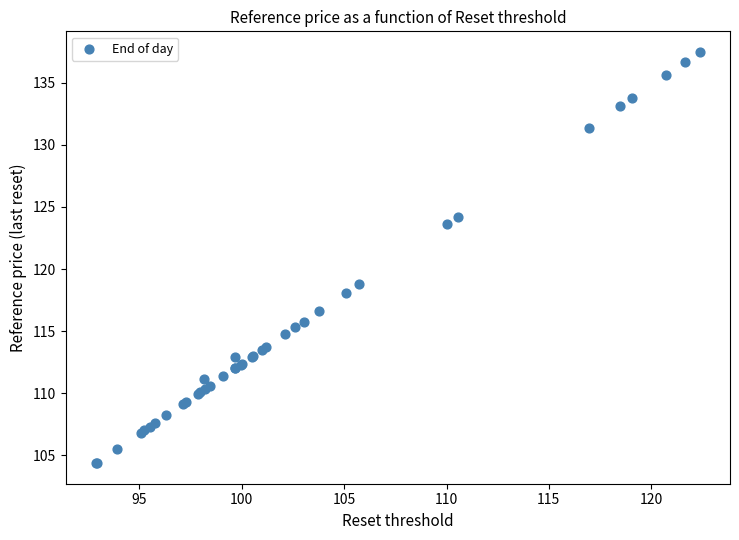

What Y value in the scatter plot is closest to 120?

118.8